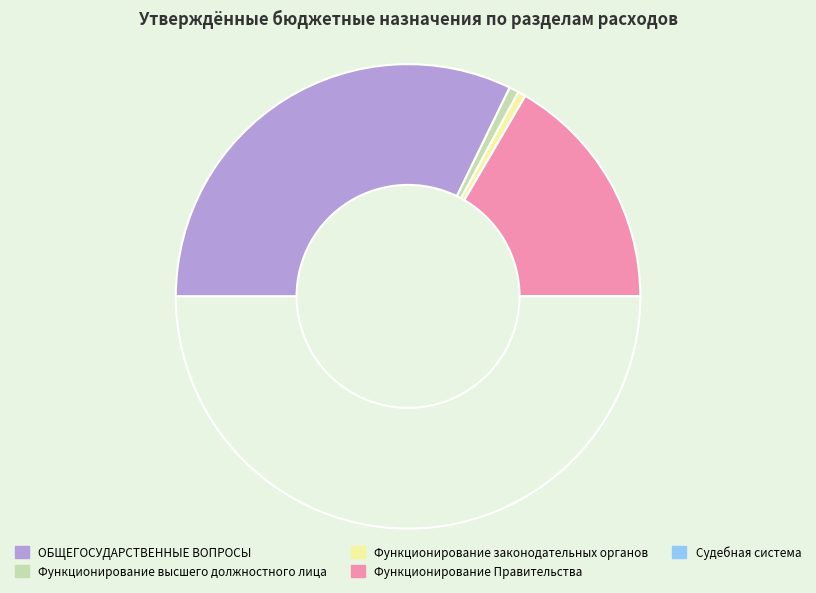

How many segments does this pie chart have?

5